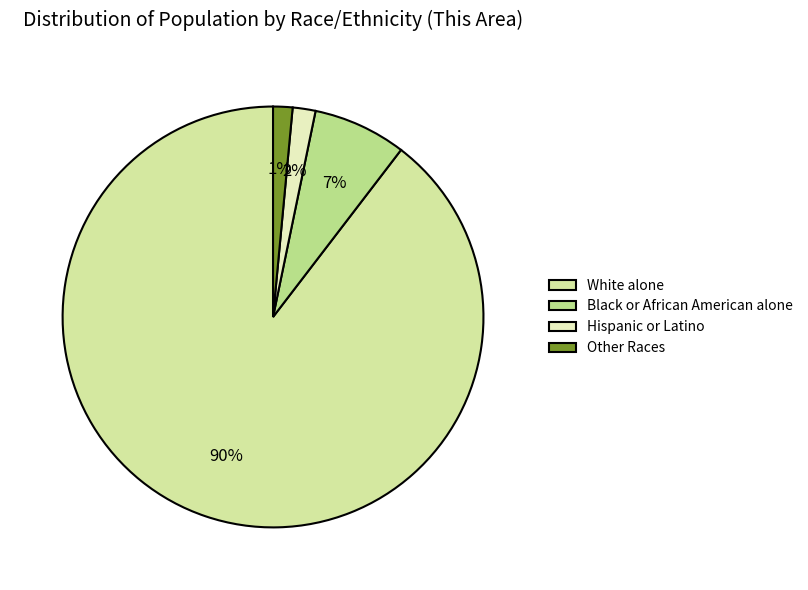

Is there any slice that represents more than half of the pie?

Yes